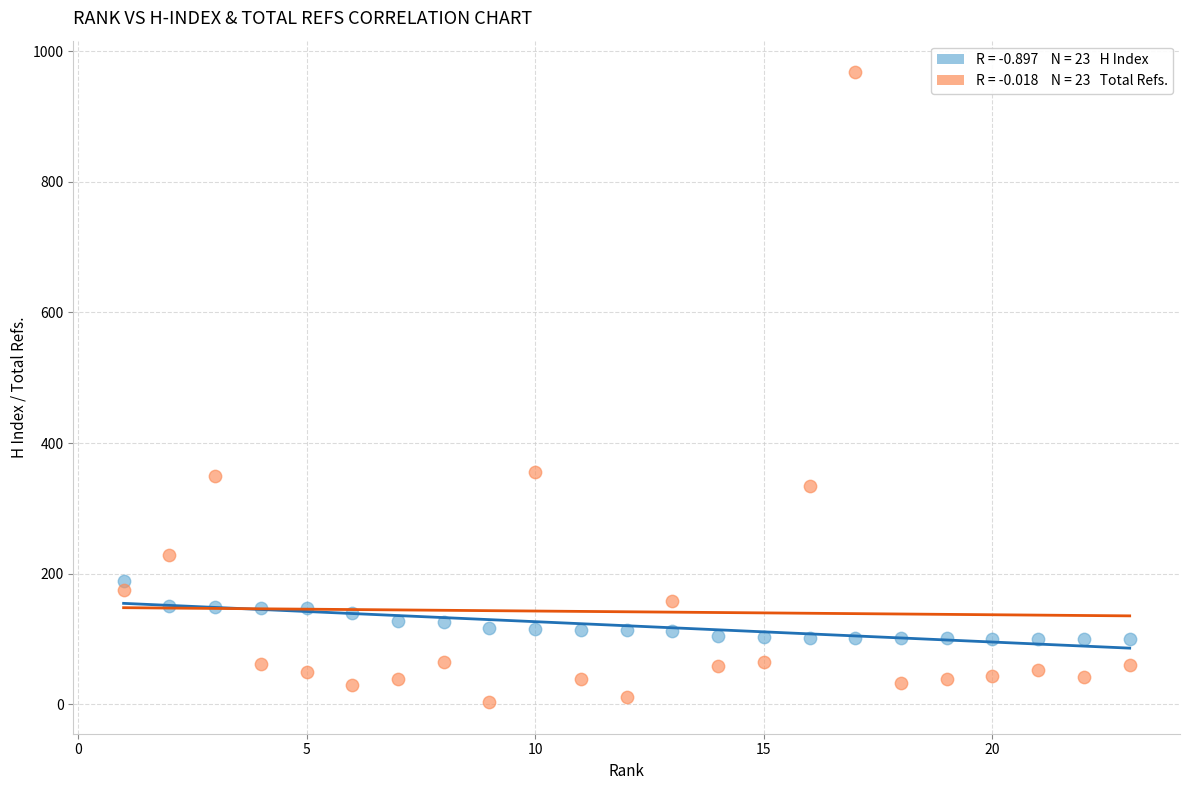

Across all data points, what is the range of X values (max minus min)?

22